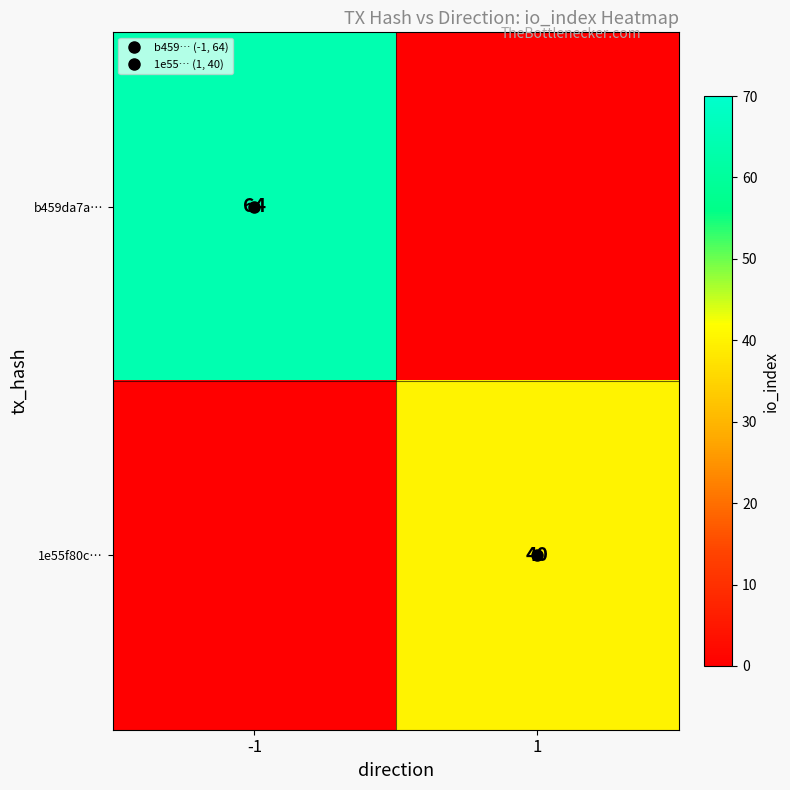

Rank the series by their average value, from highest to lowest.

b459da7a…, 1e55f80c…